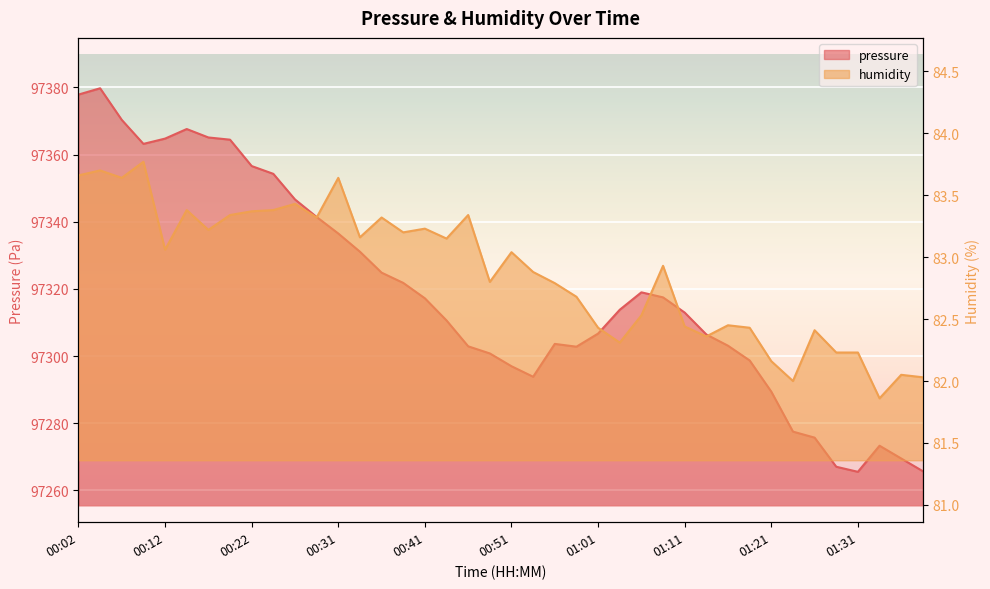

What is the average value of the pressure series?

97318.9